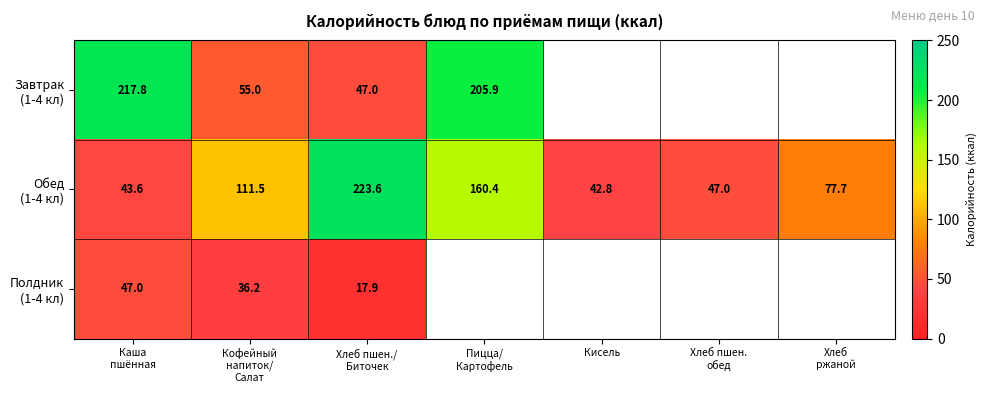

Count the number of categories in the chart.

7